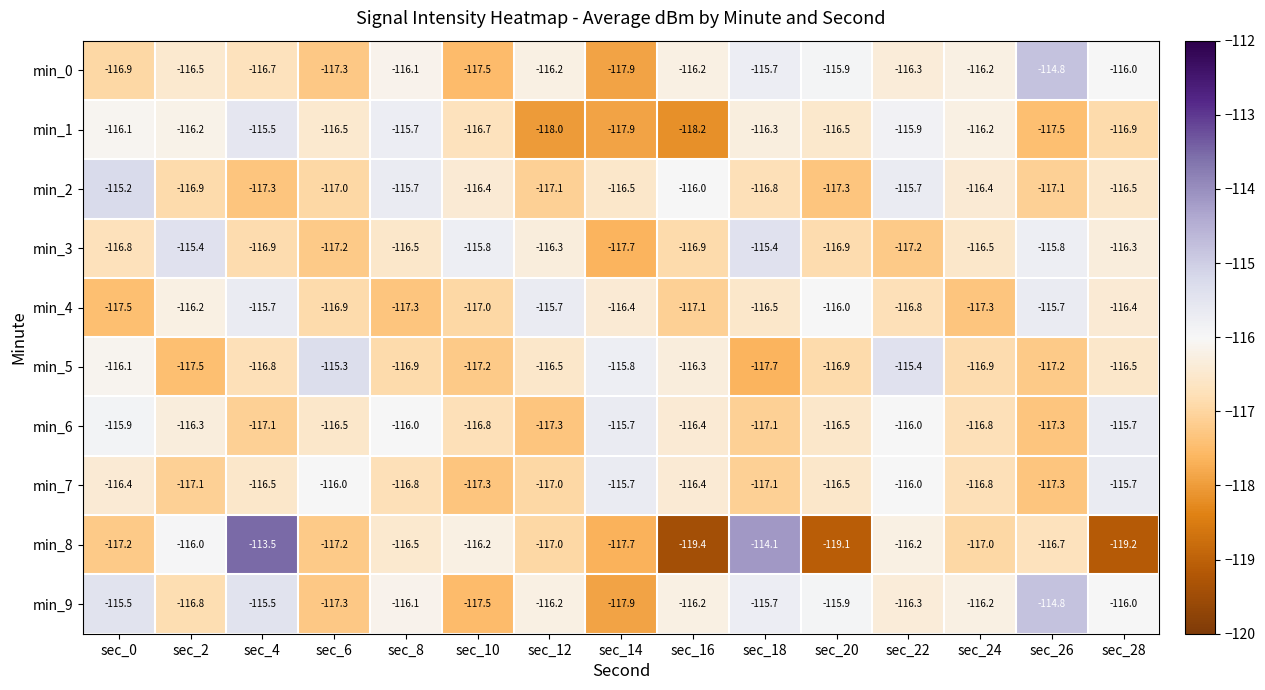

At which label is min_1 closest to -116?

sec_0